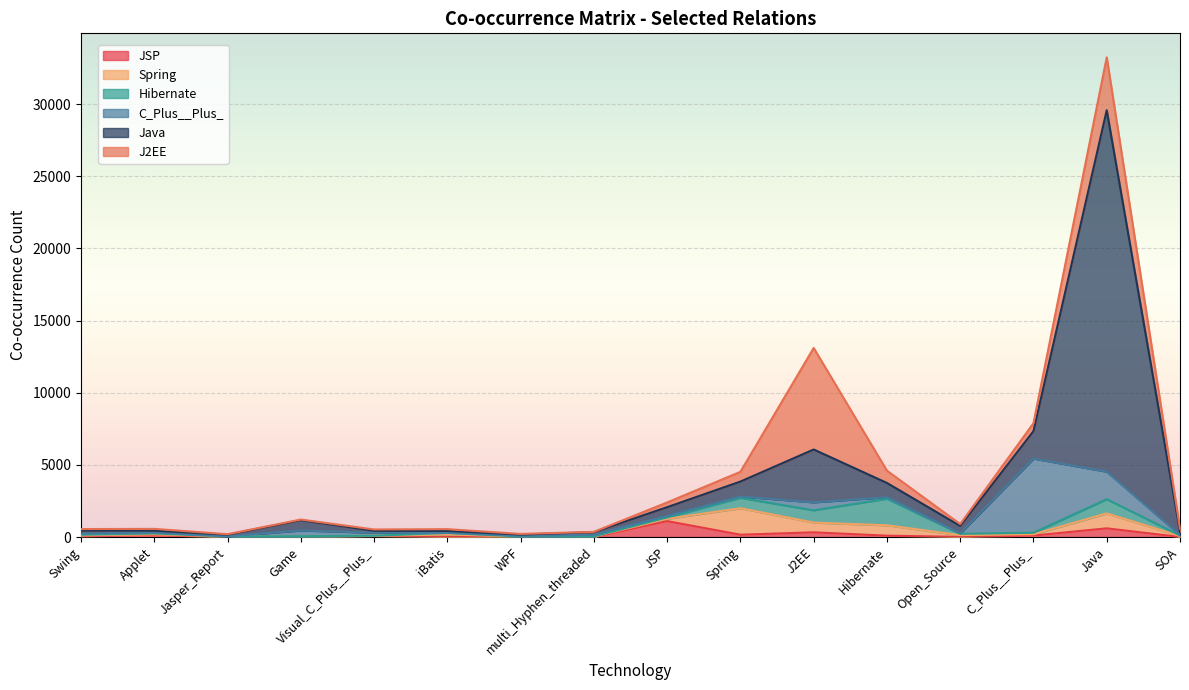

Where do J2EE and Spring first cross each other?

Applet and Jasper_Report